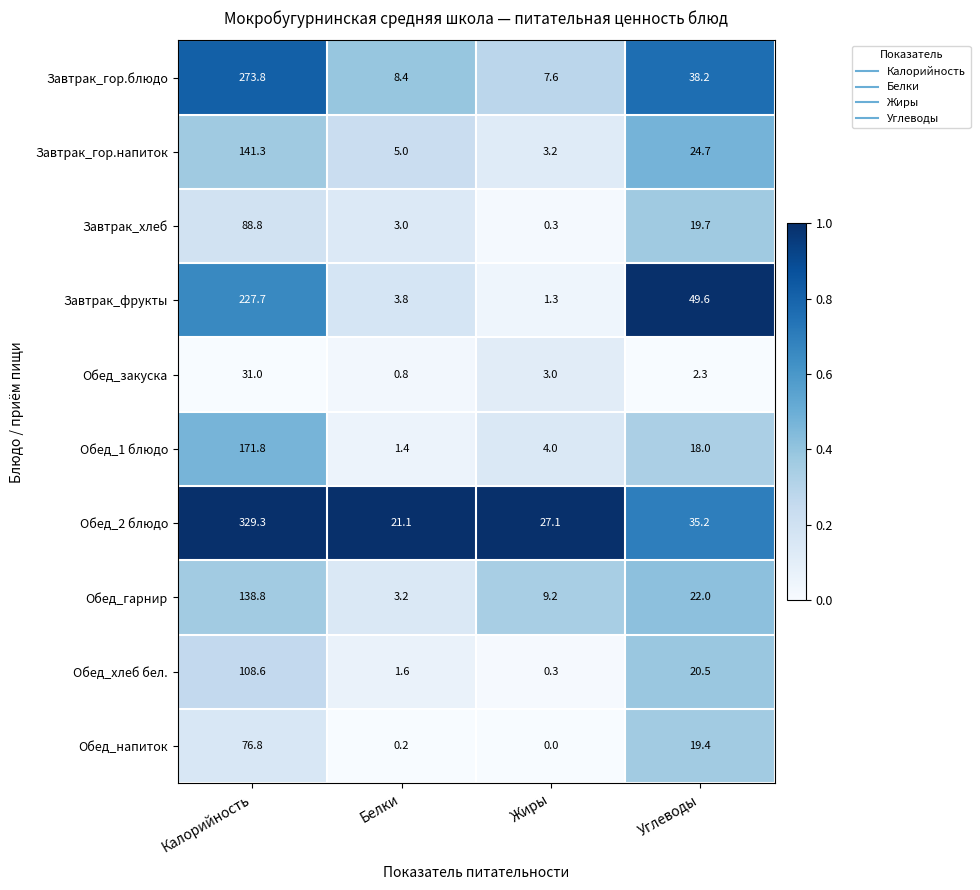

Which series has the widest spread of values?

Обед_2 блюдо